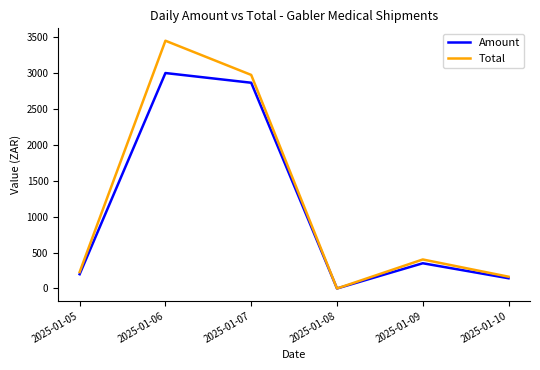

Which category has the highest value in the Total series?

2025-01-06